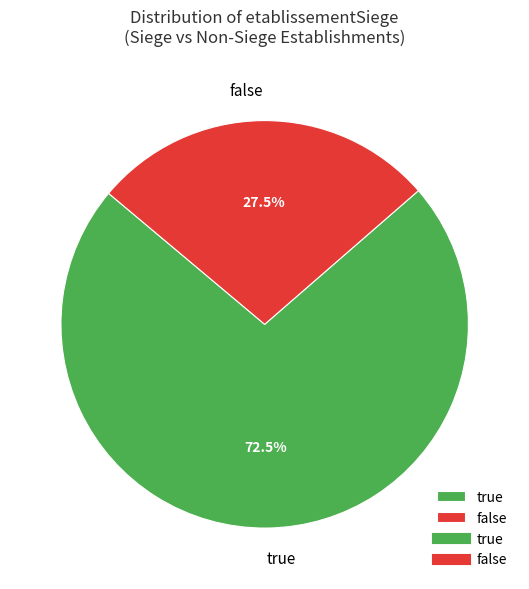

What is the smallest slice in the pie chart?

false